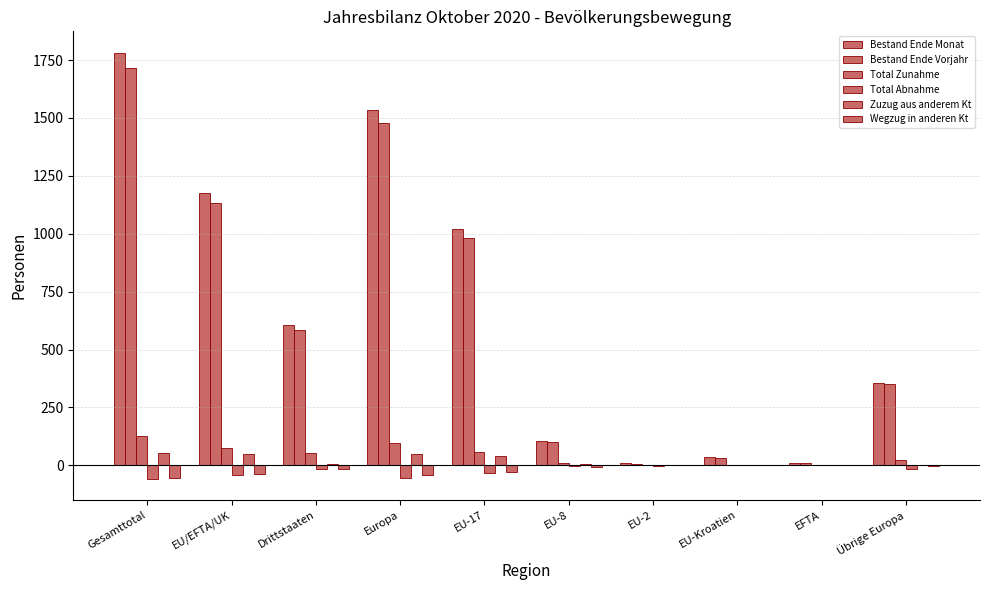

What is the sum of the Wegzug in anderen Kt values at Europa and EU-2?

-40